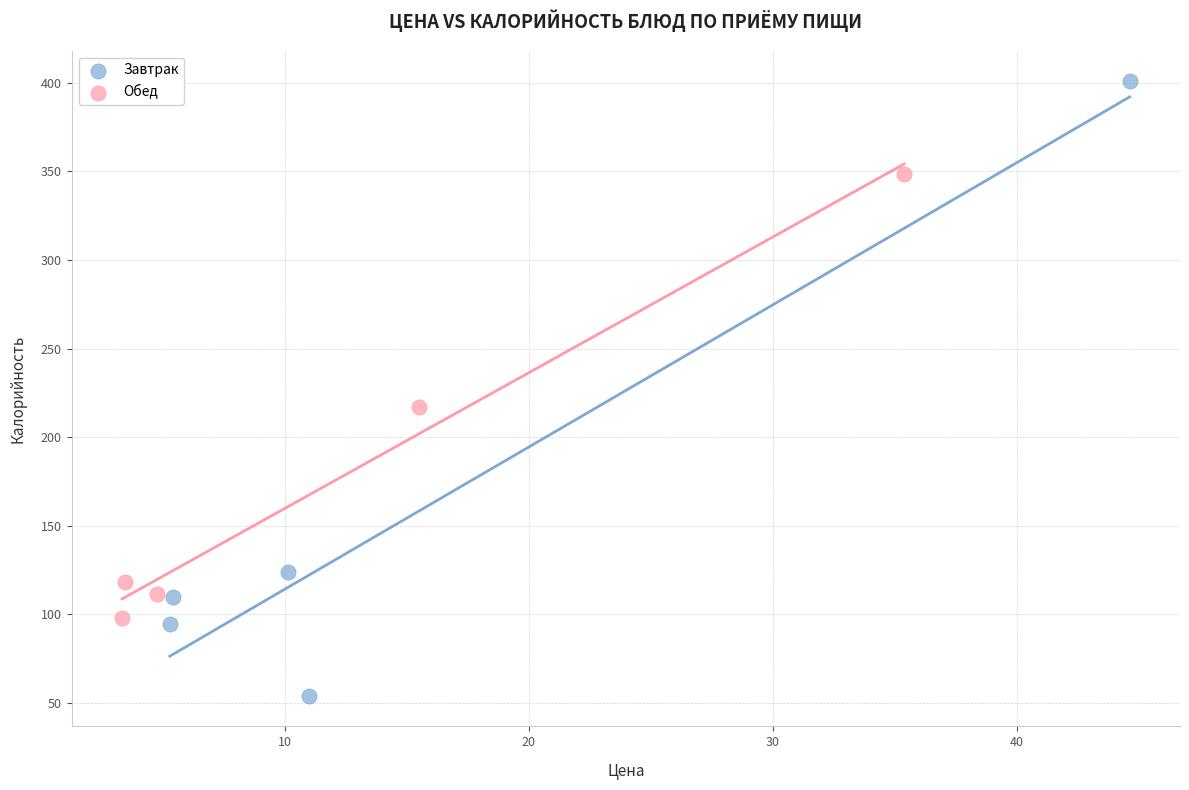

Which series reaches the maximum Y coordinate?

Завтрак